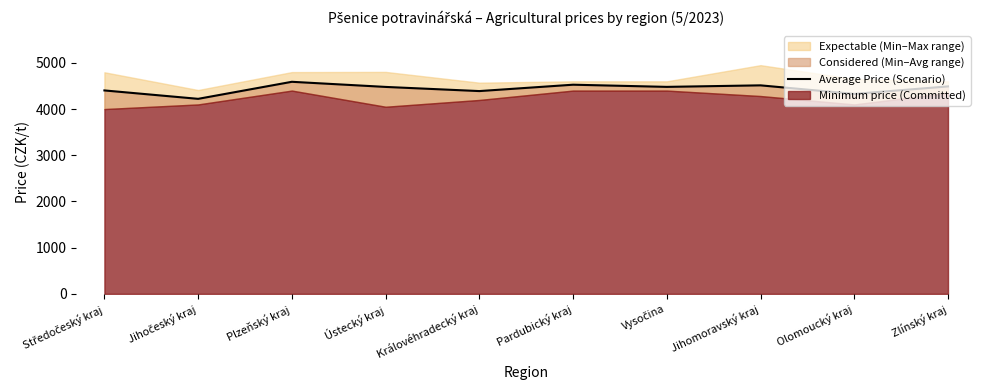

What is the maximum value shown in the chart?

4590